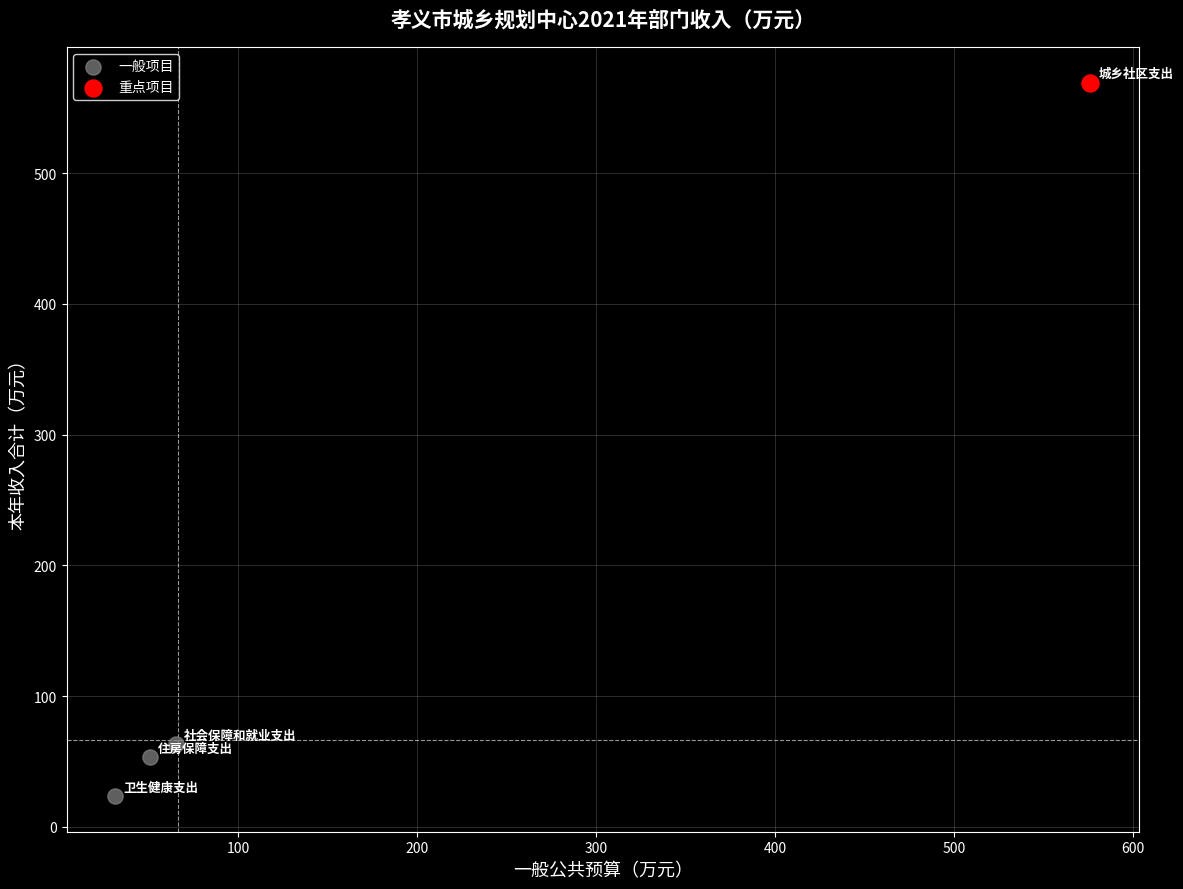

What are all the series names shown in the legend?

一般项目, 重点项目